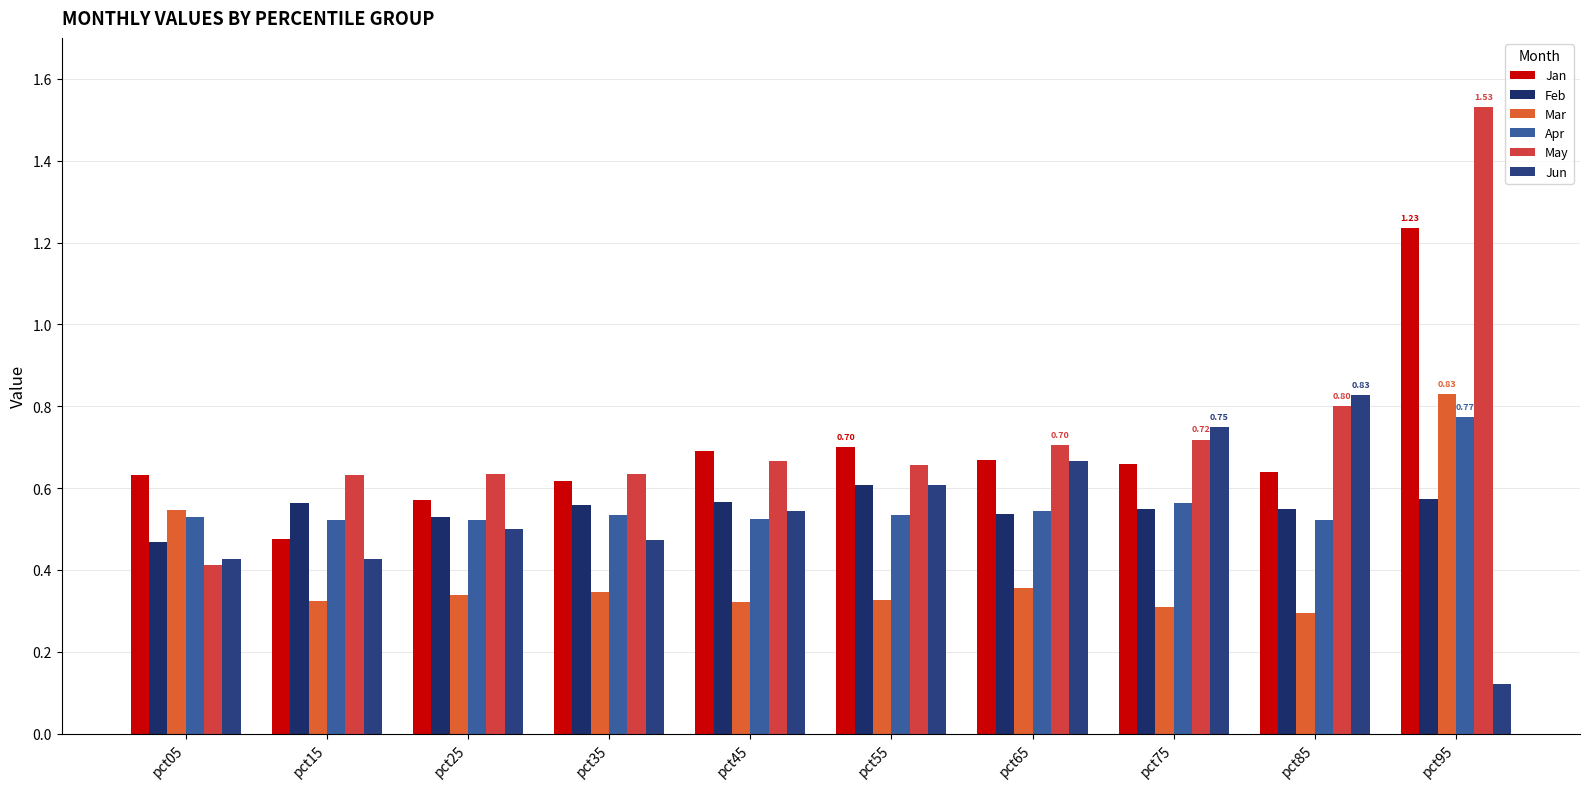

At how many categories does at least one series exceed 0?

10